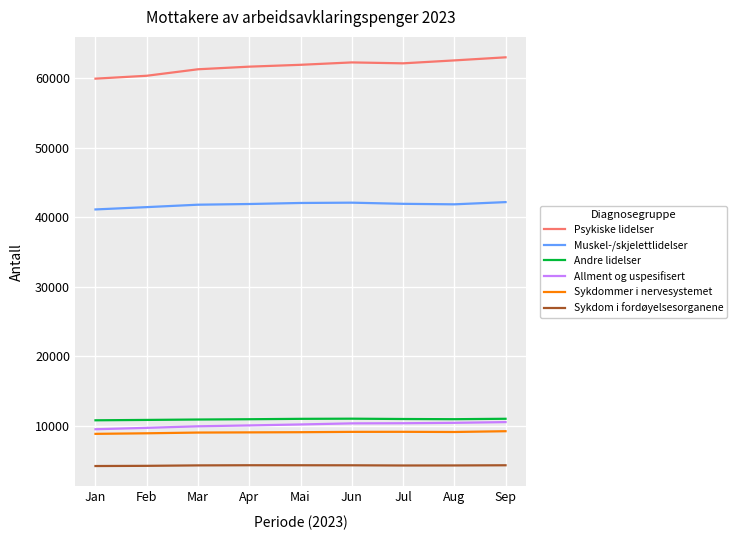

The value of Allment og uspesifisert at Apr is 10018. True or false?

True